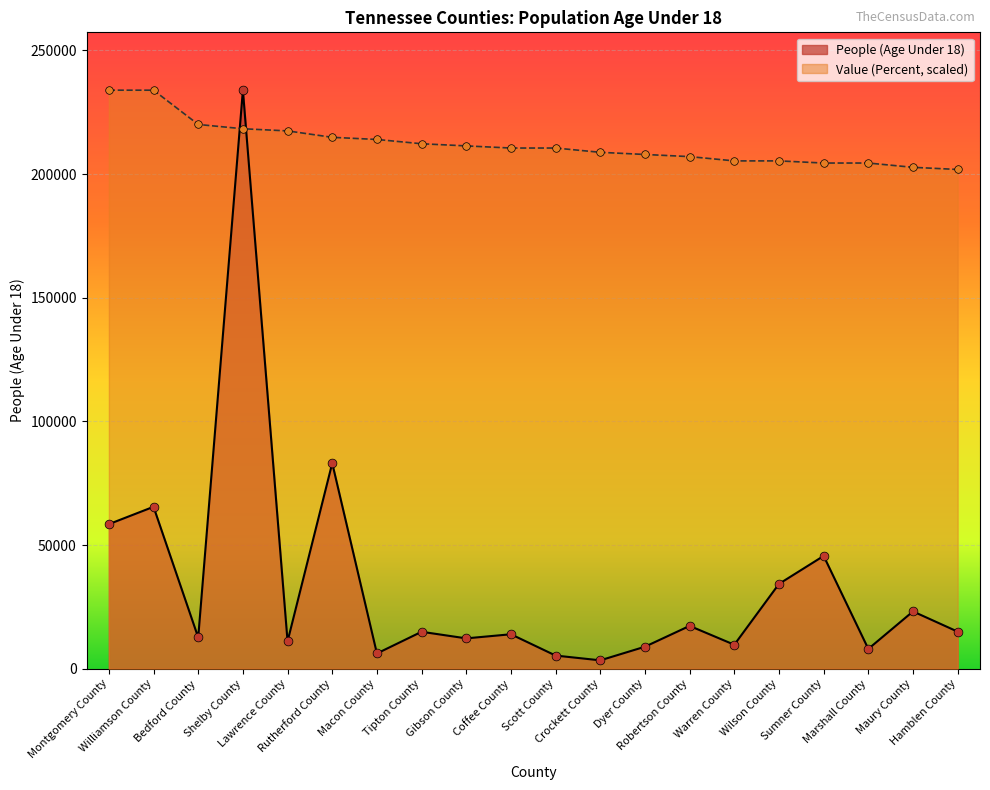

Which series has the largest total across all categories?

Value (Percent, scaled)